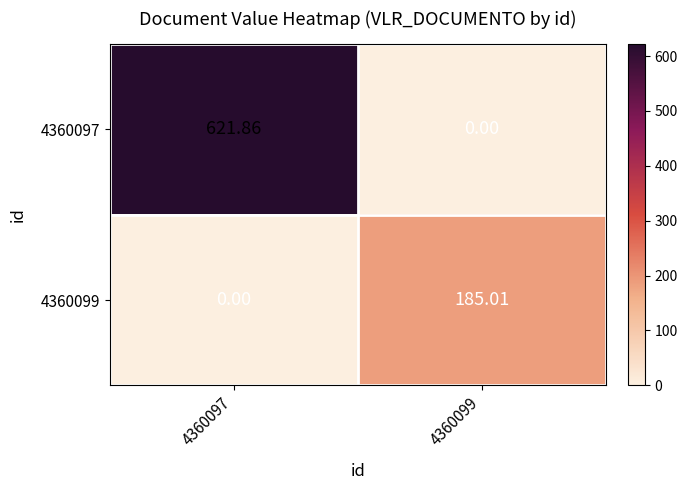

What is the difference between the highest and lowest values at 4360097?

621.9